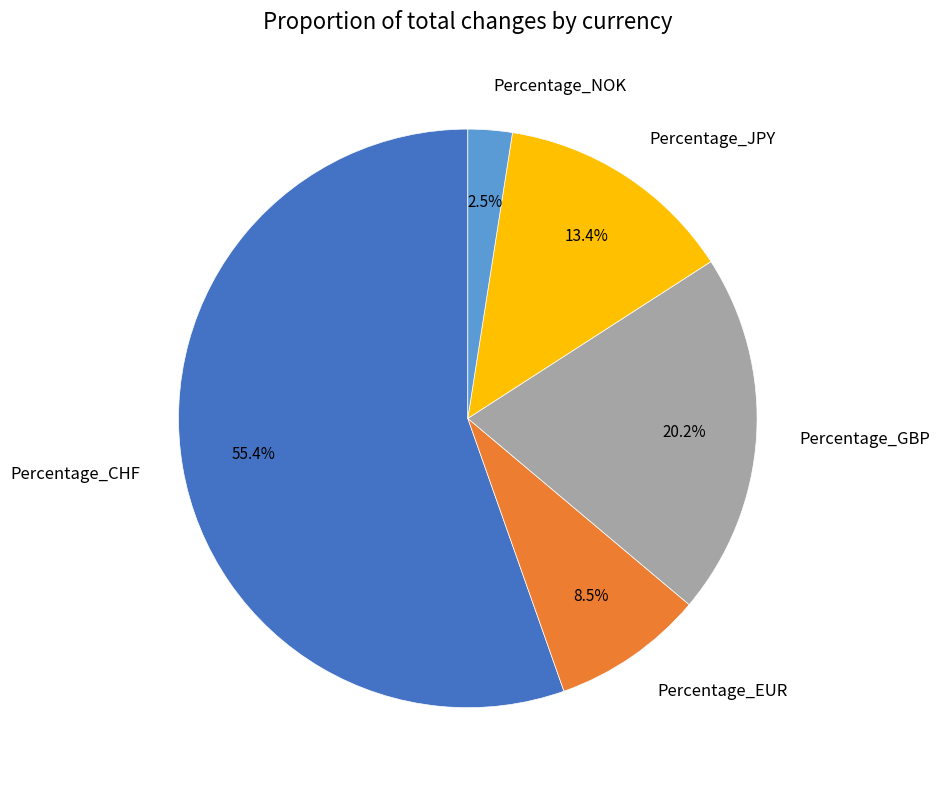

How many segments does this pie chart have?

5